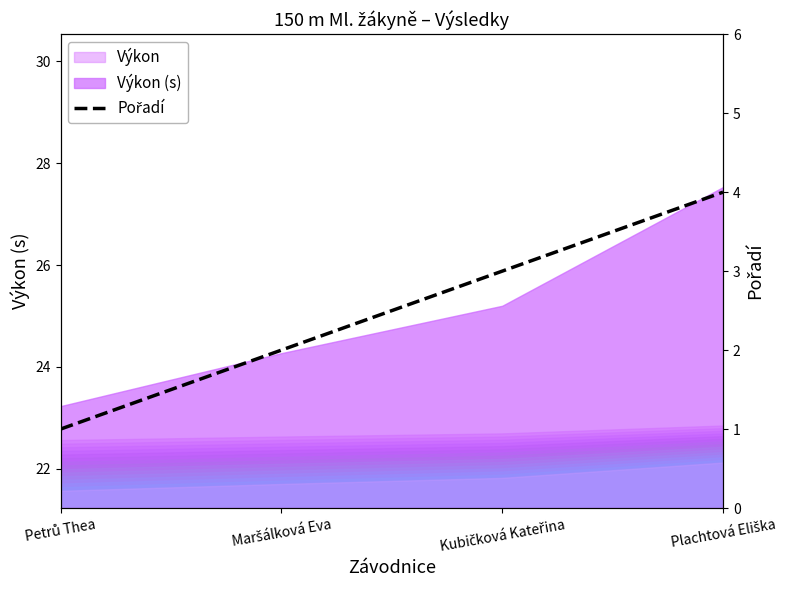

How many values exceed 3?

1